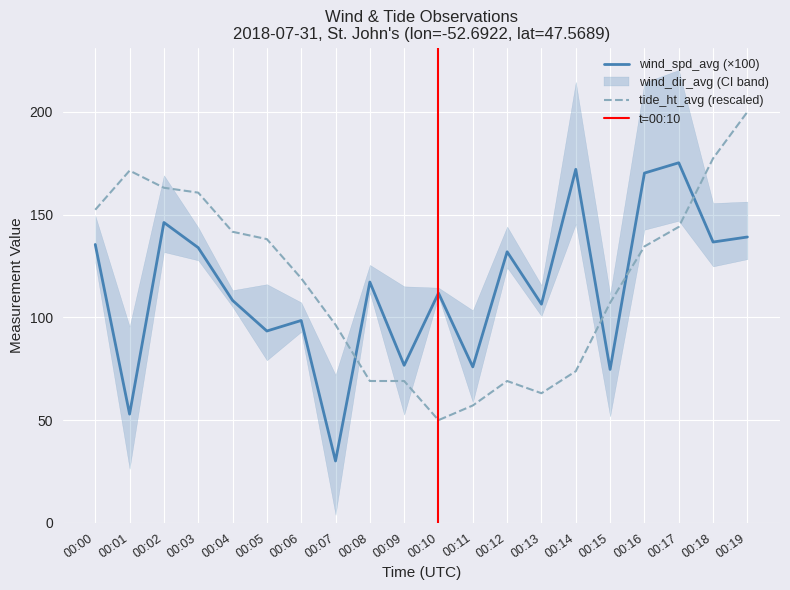

Is the value of tide_ht_avg (rescaled) at 00:17 greater than the value of wind_spd_avg (×100) at 00:01?

Yes